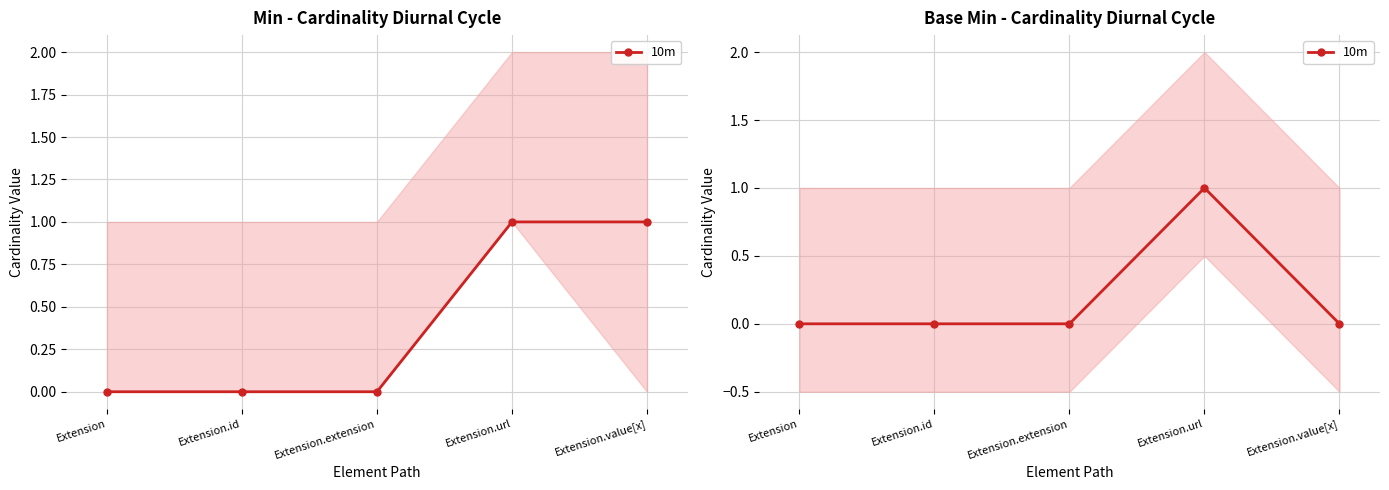

Count the number of values greater than 0.

1